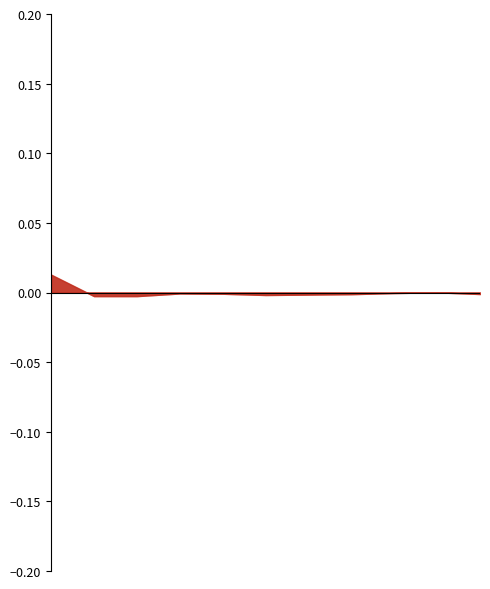

Count the שיעור חשיפה מומלץ לשנת 2021 values in the range 0 to 1.

11